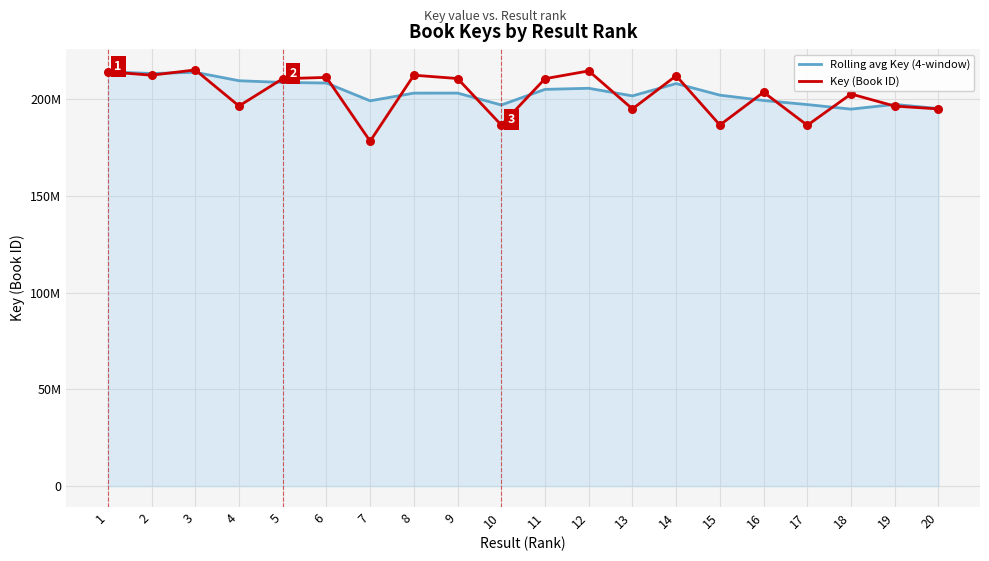

At how many categories does at least one series exceed 183143409?

20